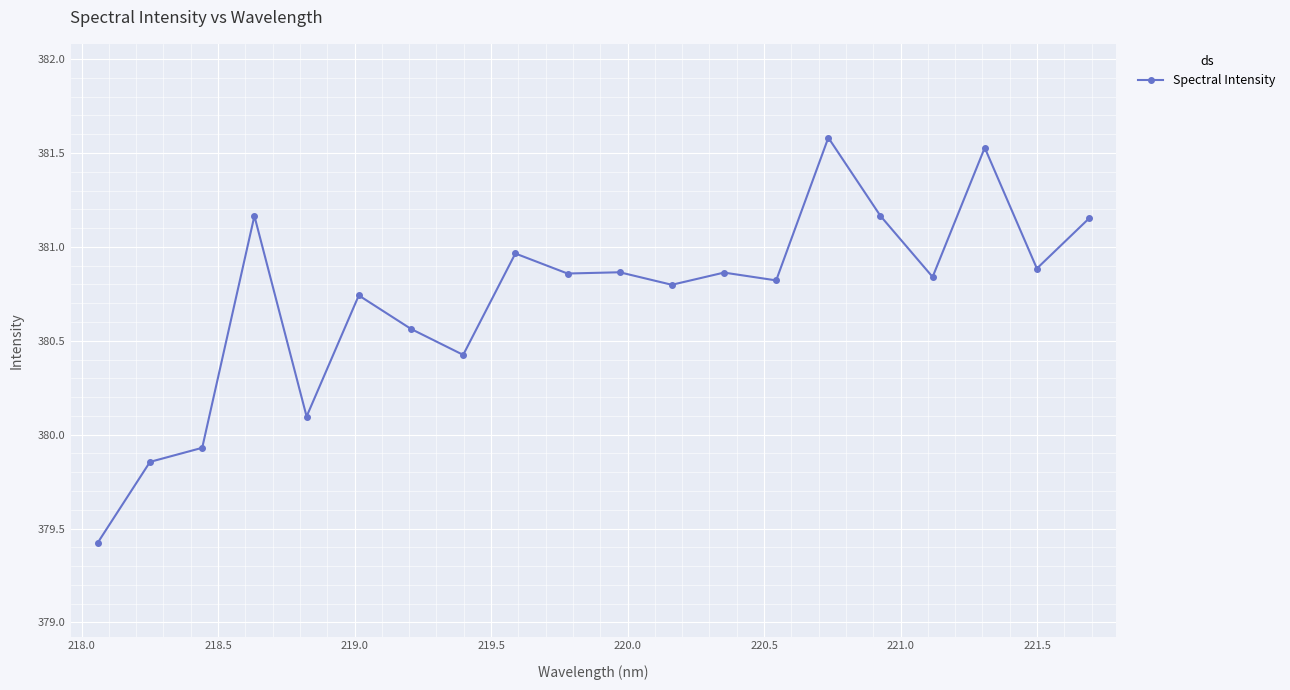

Does the chart display data point markers on the line(s)?

Yes